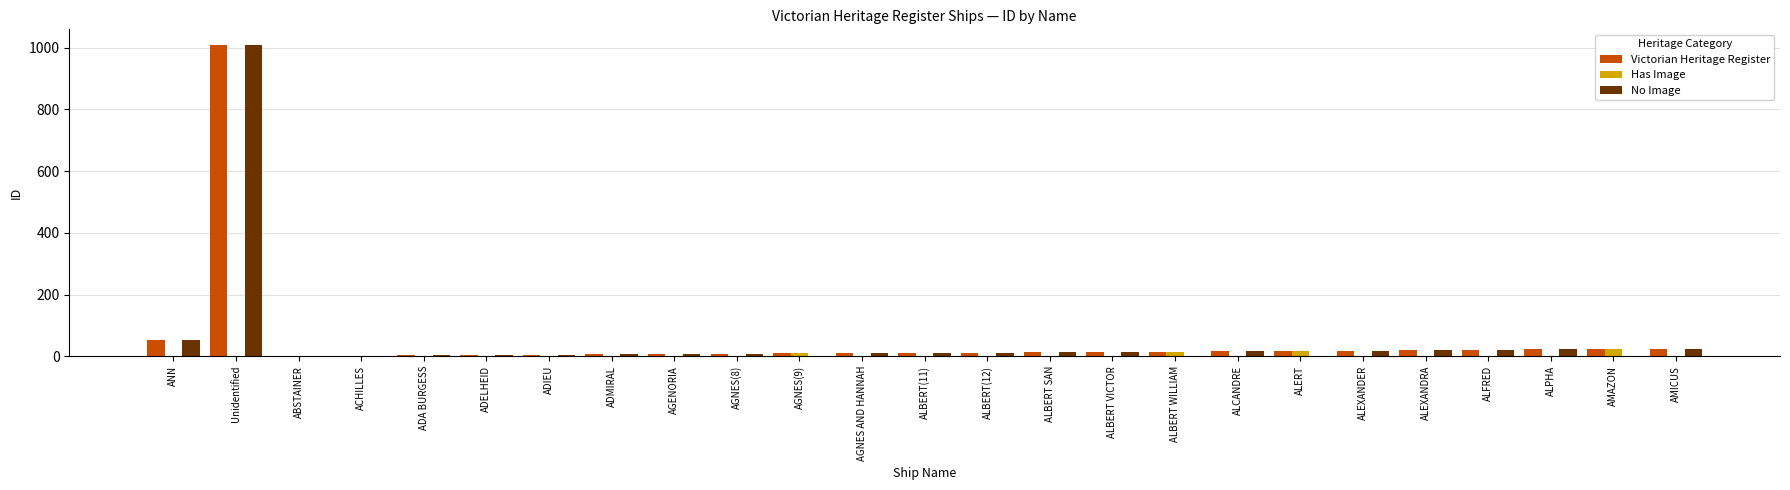

What is the sum of all No Image values?

1275